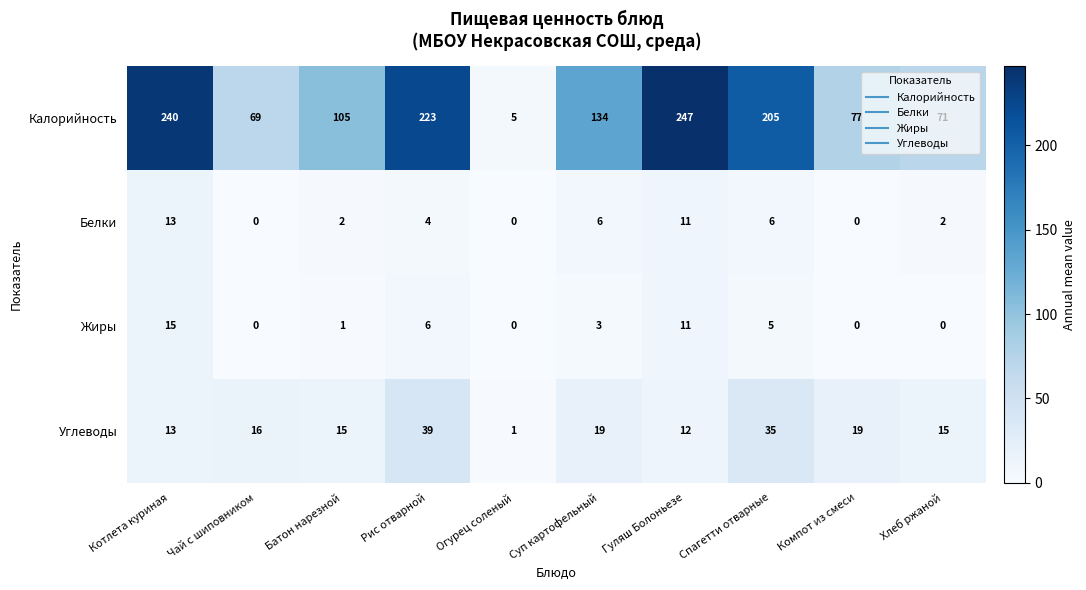

What is the maximum value shown in the chart?

247